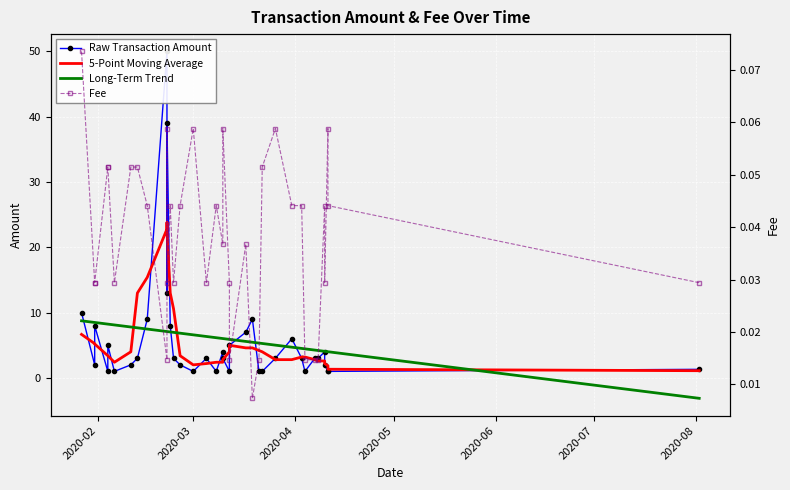

How many interior local peaks does the Fee series have?

9